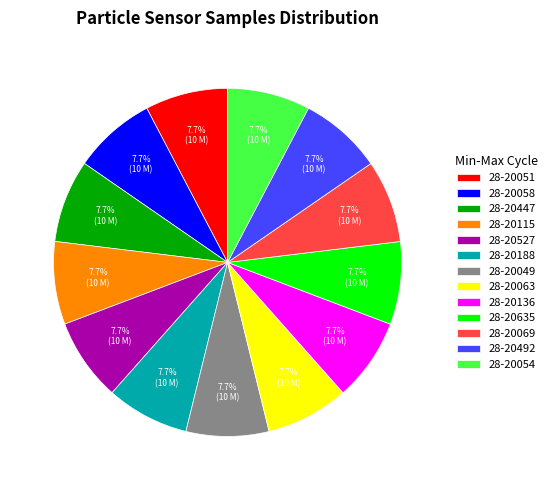

Does any single category account for the majority?

No